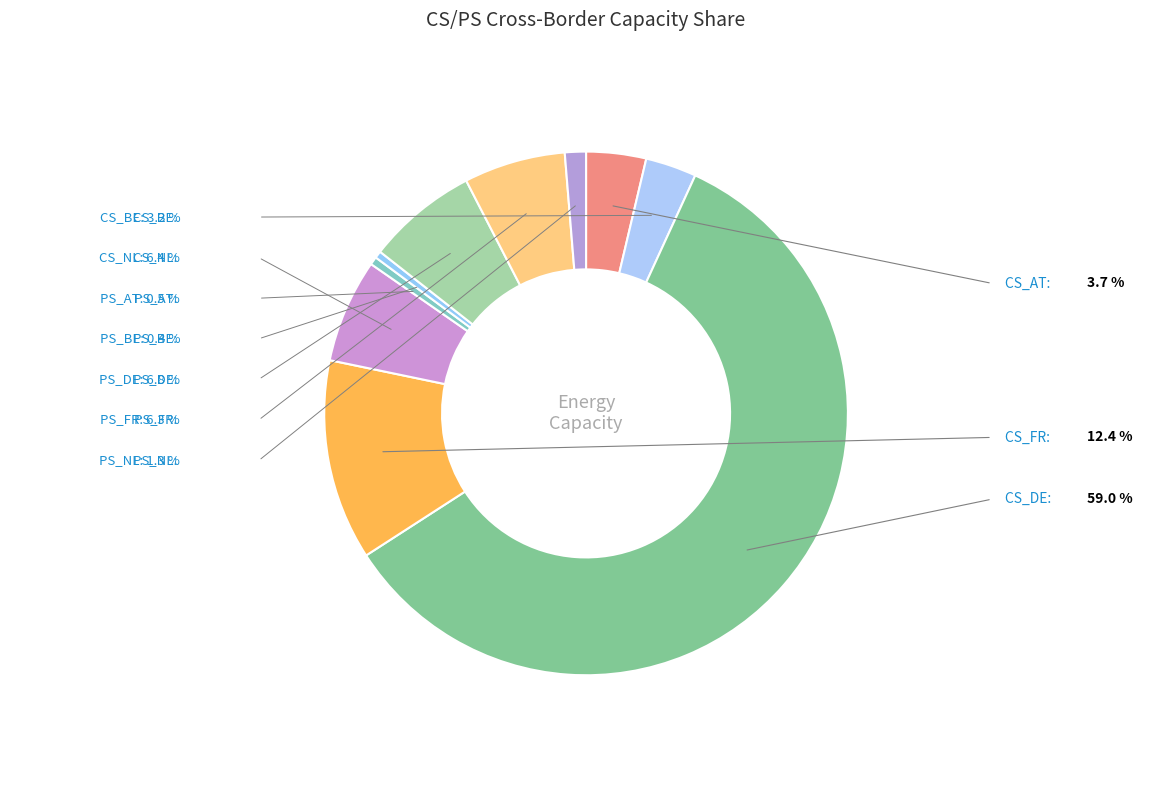

Is there a majority slice in this chart?

Yes